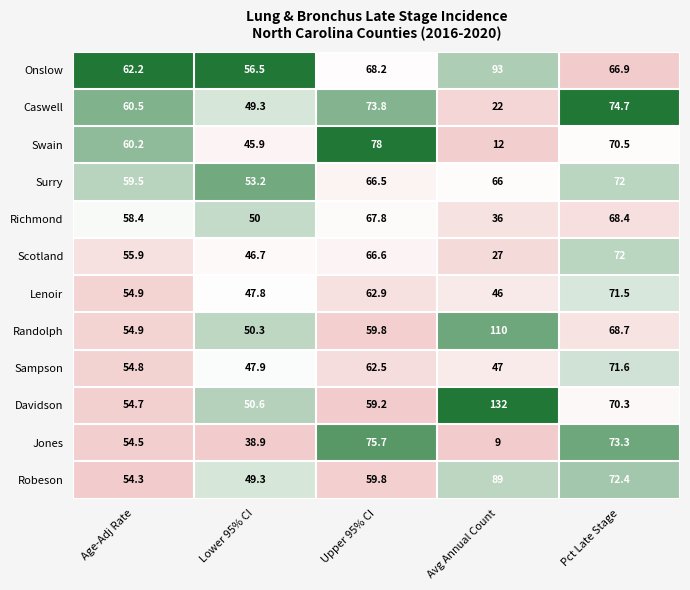

What is the greatest value displayed?

132.0